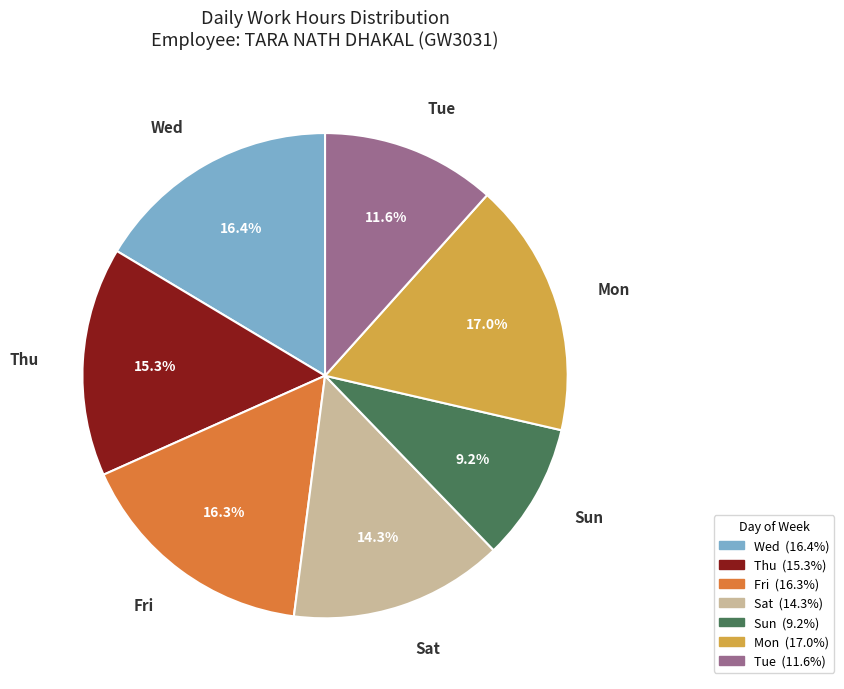

What is the smallest slice in the pie chart?

Sun